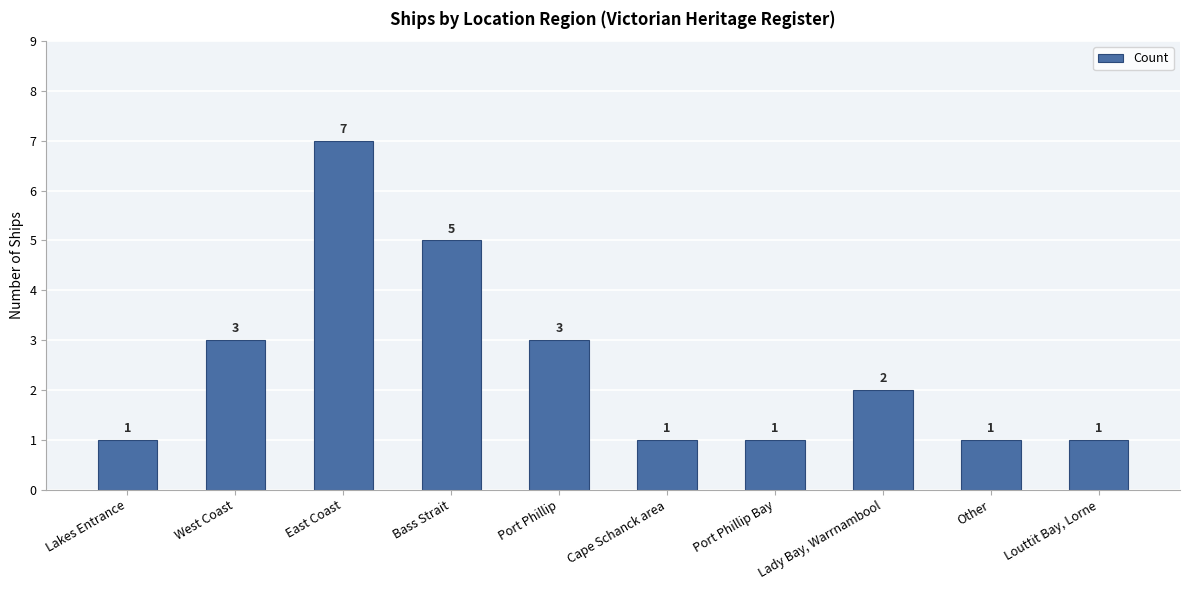

Does the chart contain stacked bars?

No